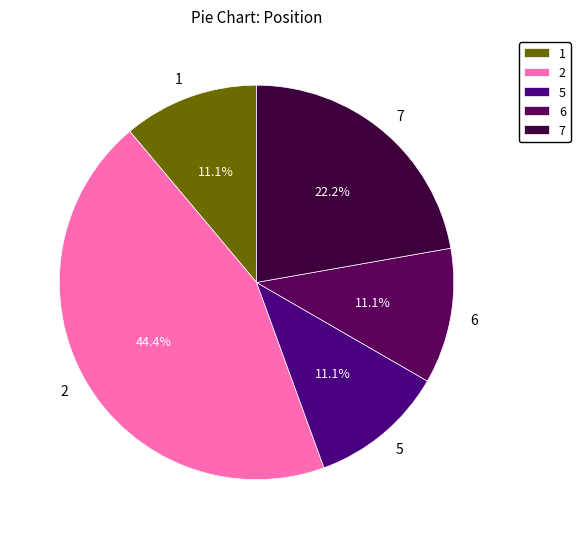

How many segments does this pie chart have?

5